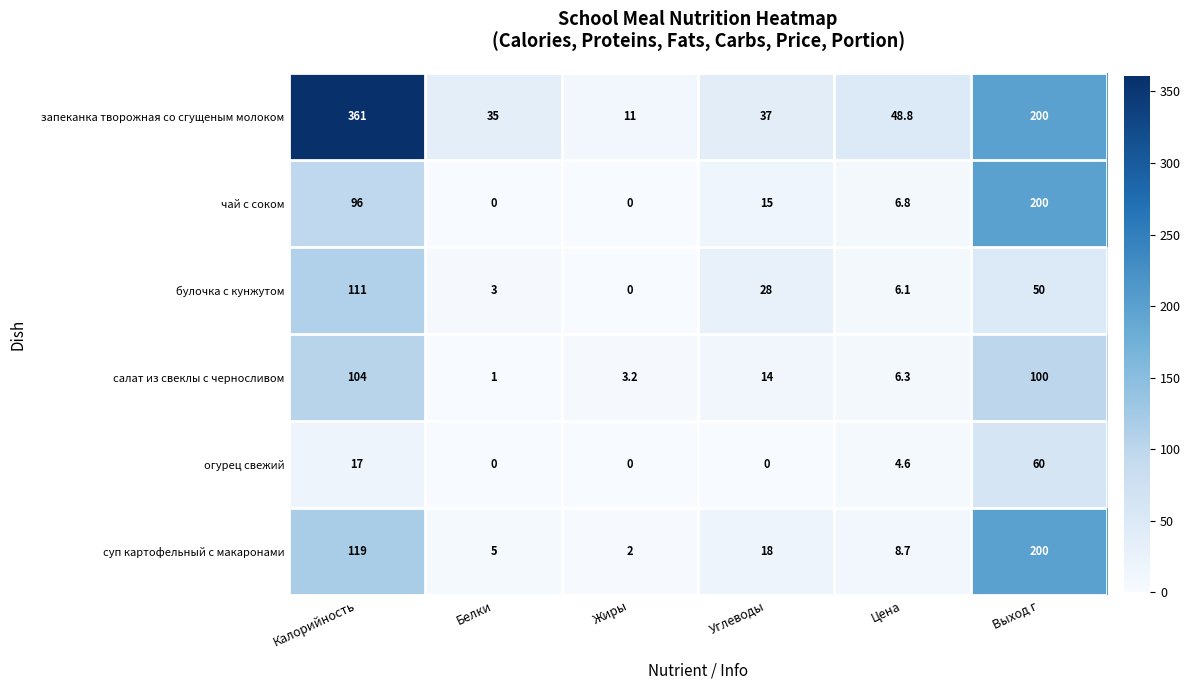

Which series has the widest spread of values?

запеканка творожная со сгущеным молоком